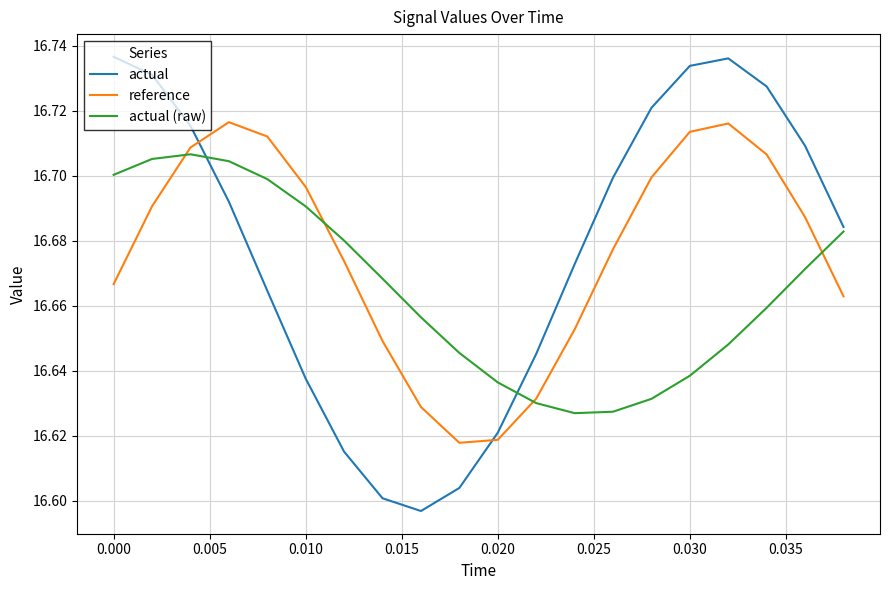

Which series has the largest range (max minus min)?

actual